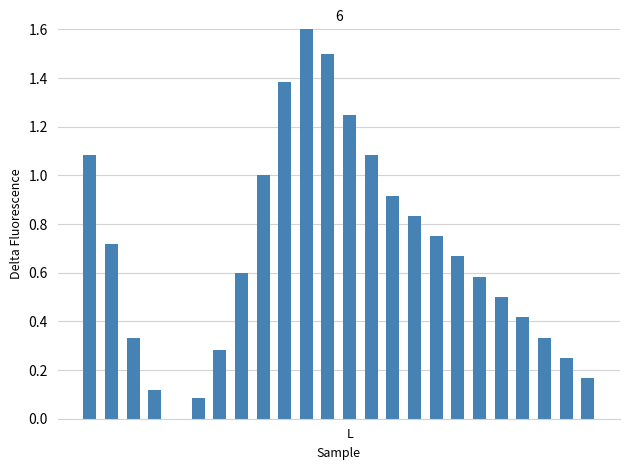

What is the sum of all values?

16.5